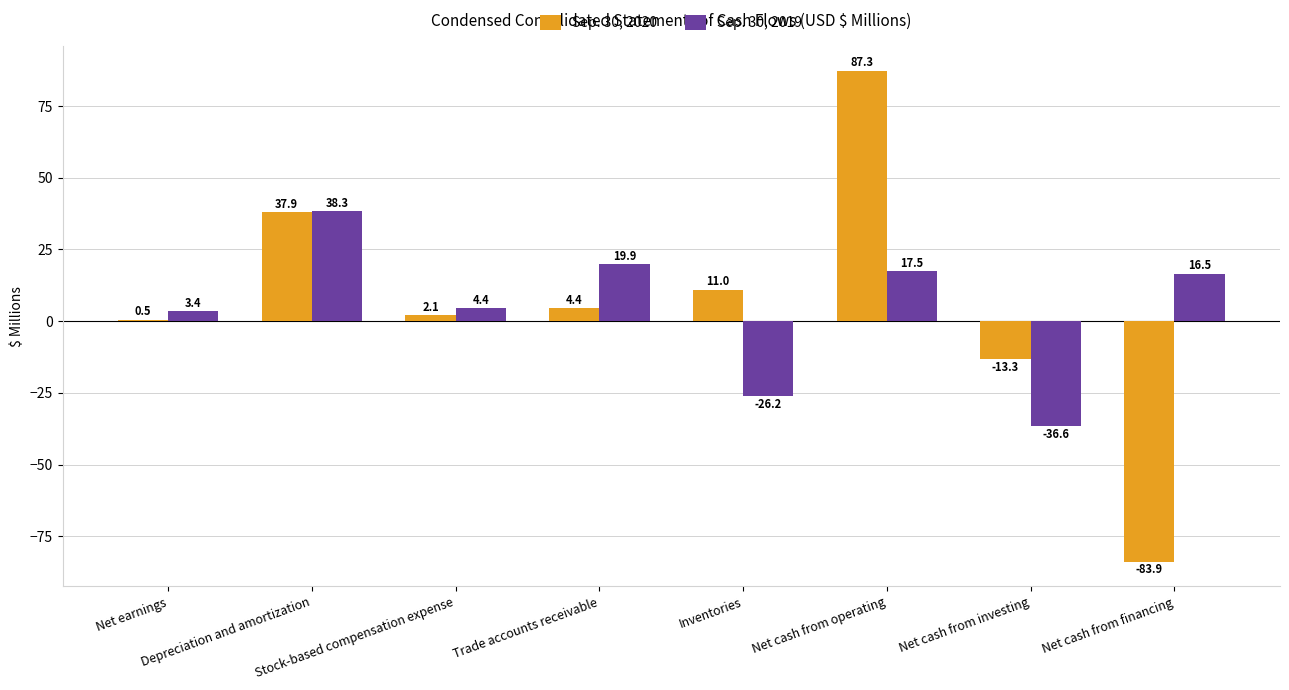

The value of Sep. 30, 2019 at Net cash from operating is 31.2. True or false?

False